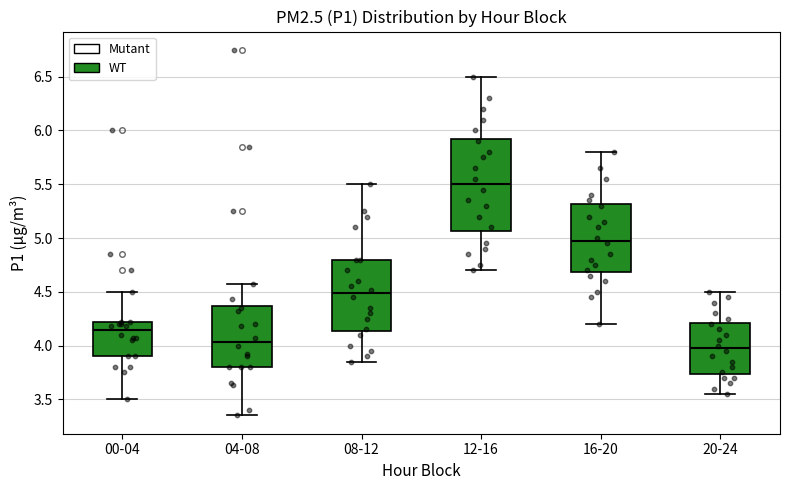

Reading left to right, transcribe this box plot: for each box, give where its median line is, the range the box spans, and where its two whiskers end, as read against the y-axis. The values are not printed on the chart, so give them approximately, as read against the axis.

00-04: median 4.15, box 3.90 to 4.20, whiskers 3.50 to 4.50
04-08: median 4.05, box 3.80 to 4.35, whiskers 3.35 to 4.55
08-12: median 4.50, box 4.15 to 4.80, whiskers 3.85 to 5.50
12-16: median 5.50, box 5.05 to 5.95, whiskers 4.70 to 6.50
16-20: median 5.00, box 4.70 to 5.30, whiskers 4.20 to 5.80
20-24: median 4.00, box 3.75 to 4.20, whiskers 3.55 to 4.50